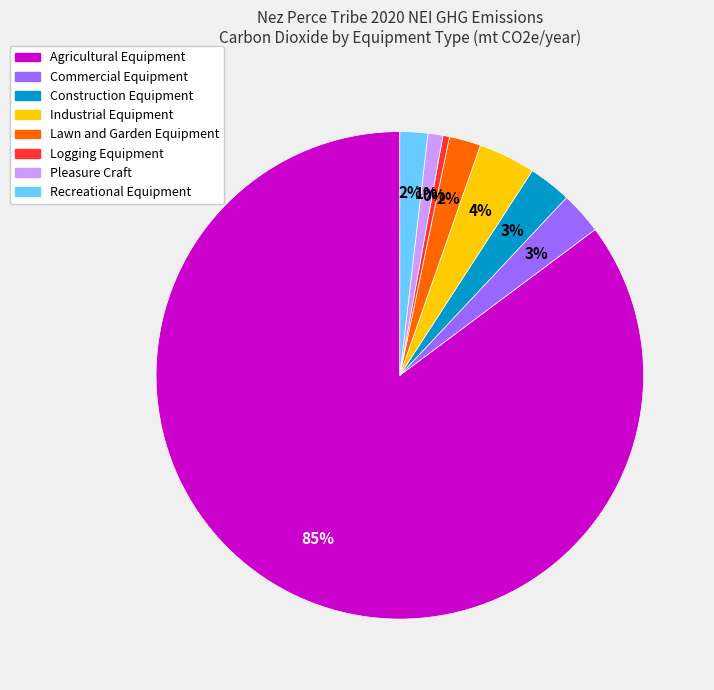

To the nearest percent, what is the difference between the Recreational Equipment and Agricultural Equipment slice percentages?

83%